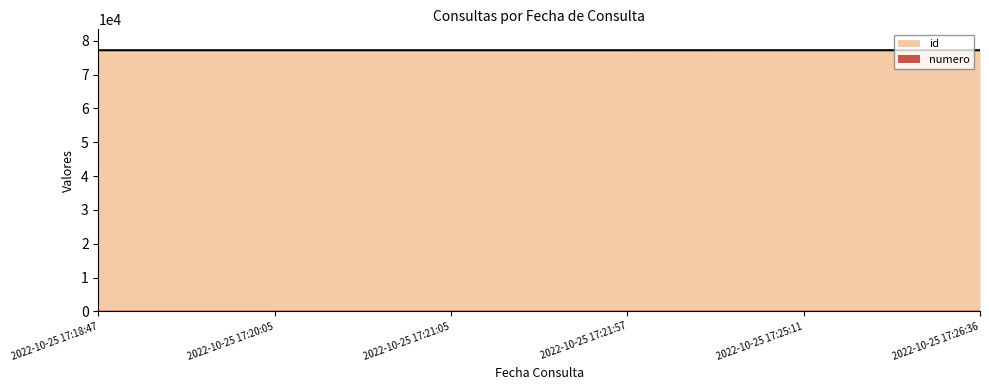

What is the average value of the id series?

77173